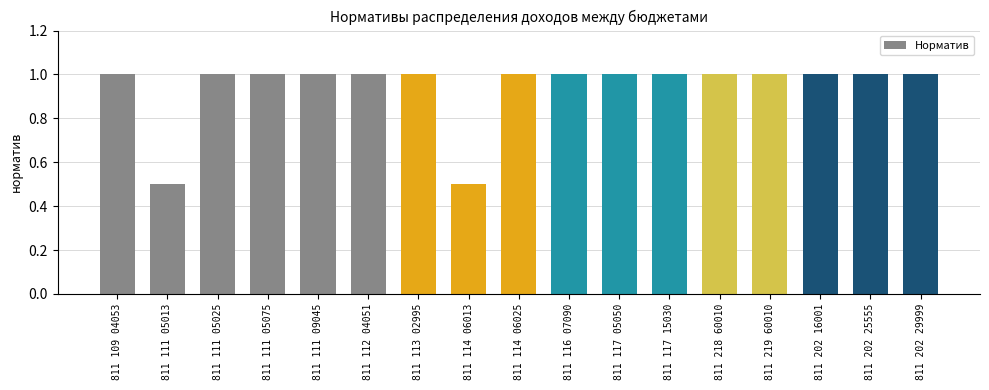

What is the smallest value displayed?

0.5